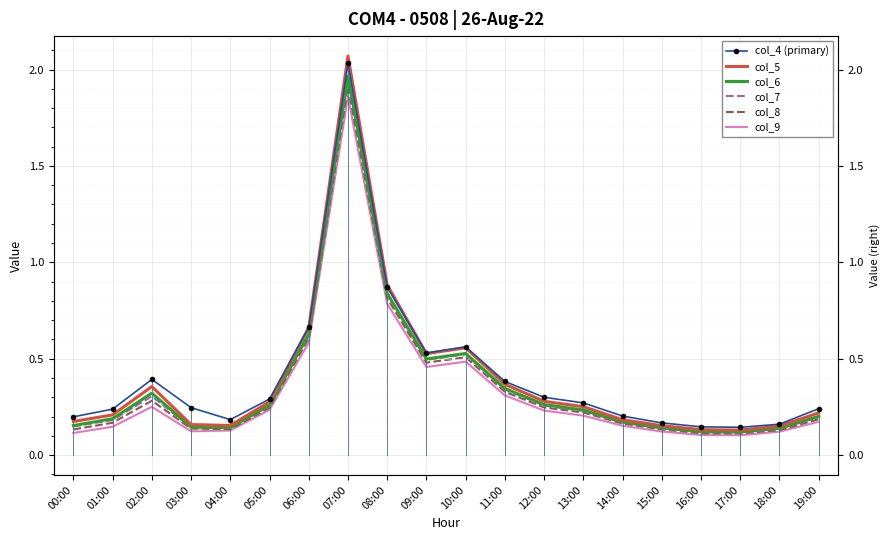

Reading left to right, list all the values displayed in this chart.

col_4 (primary): 00:00=0.2	01:00=0.2	02:00=0.4	03:00=0.2	04:00=0.2	05:00=0.3	06:00=0.7	07:00=2.0	08:00=0.9	09:00=0.5	10:00=0.6	11:00=0.4	12:00=0.3	13:00=0.3	14:00=0.2	15:00=0.2	16:00=0.1	17:00=0.1	18:00=0.2	19:00=0.2
col_5: 00:00=0.2	01:00=0.2	02:00=0.4	03:00=0.2	04:00=0.2	05:00=0.3	06:00=0.7	07:00=2.1	08:00=0.9	09:00=0.5	10:00=0.6	11:00=0.4	12:00=0.3	13:00=0.3	14:00=0.2	15:00=0.2	16:00=0.1	17:00=0.1	18:00=0.2	19:00=0.2
col_6: 00:00=0.2	01:00=0.2	02:00=0.3	03:00=0.1	04:00=0.1	05:00=0.3	06:00=0.6	07:00=2.0	08:00=0.8	09:00=0.5	10:00=0.5	11:00=0.3	12:00=0.3	13:00=0.2	14:00=0.2	15:00=0.1	16:00=0.1	17:00=0.1	18:00=0.1	19:00=0.2
col_7: 00:00=0.1	01:00=0.2	02:00=0.3	03:00=0.1	04:00=0.1	05:00=0.3	06:00=0.6	07:00=2.0	08:00=0.8	09:00=0.5	10:00=0.5	11:00=0.3	12:00=0.3	13:00=0.2	14:00=0.2	15:00=0.1	16:00=0.1	17:00=0.1	18:00=0.1	19:00=0.2
col_8: 00:00=0.1	01:00=0.2	02:00=0.3	03:00=0.1	04:00=0.1	05:00=0.2	06:00=0.6	07:00=1.9	08:00=0.8	09:00=0.5	10:00=0.5	11:00=0.3	12:00=0.2	13:00=0.2	14:00=0.2	15:00=0.1	16:00=0.1	17:00=0.1	18:00=0.1	19:00=0.2
col_9: 00:00=0.1	01:00=0.1	02:00=0.3	03:00=0.1	04:00=0.1	05:00=0.2	06:00=0.6	07:00=1.9	08:00=0.8	09:00=0.5	10:00=0.5	11:00=0.3	12:00=0.2	13:00=0.2	14:00=0.2	15:00=0.1	16:00=0.1	17:00=0.1	18:00=0.1	19:00=0.2